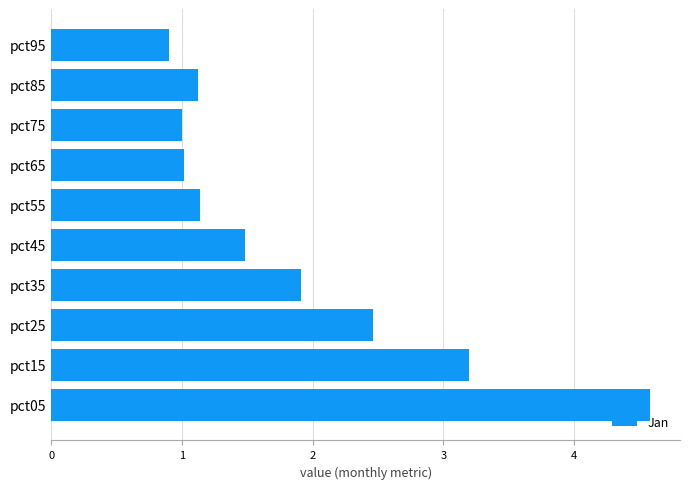

How many categories are shown in the chart?

10